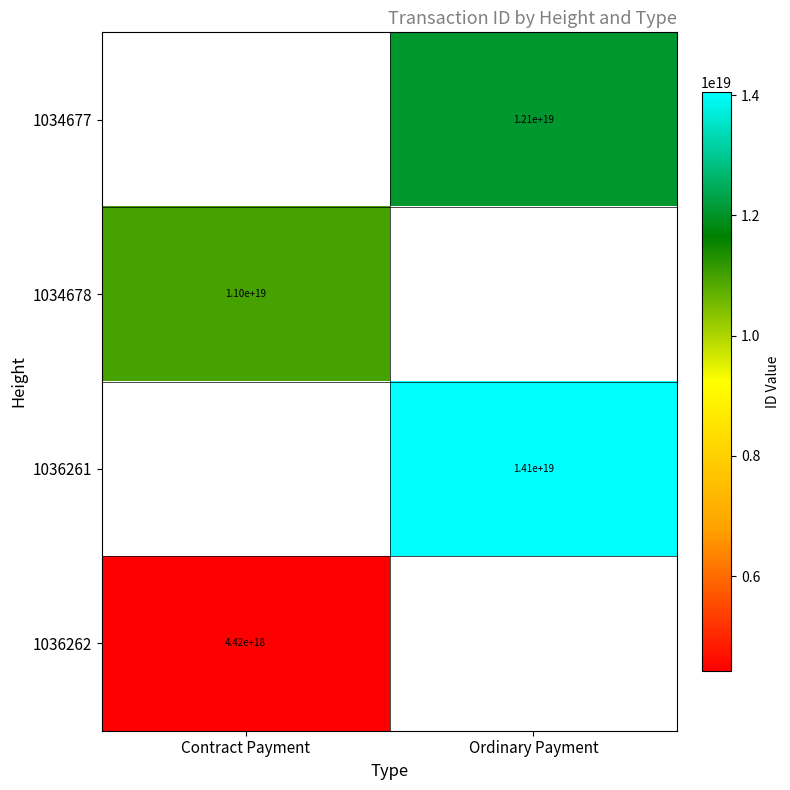

Is the value of 1036261 at Ordinary Payment greater than the value of 1034677 at Ordinary Payment?

Yes